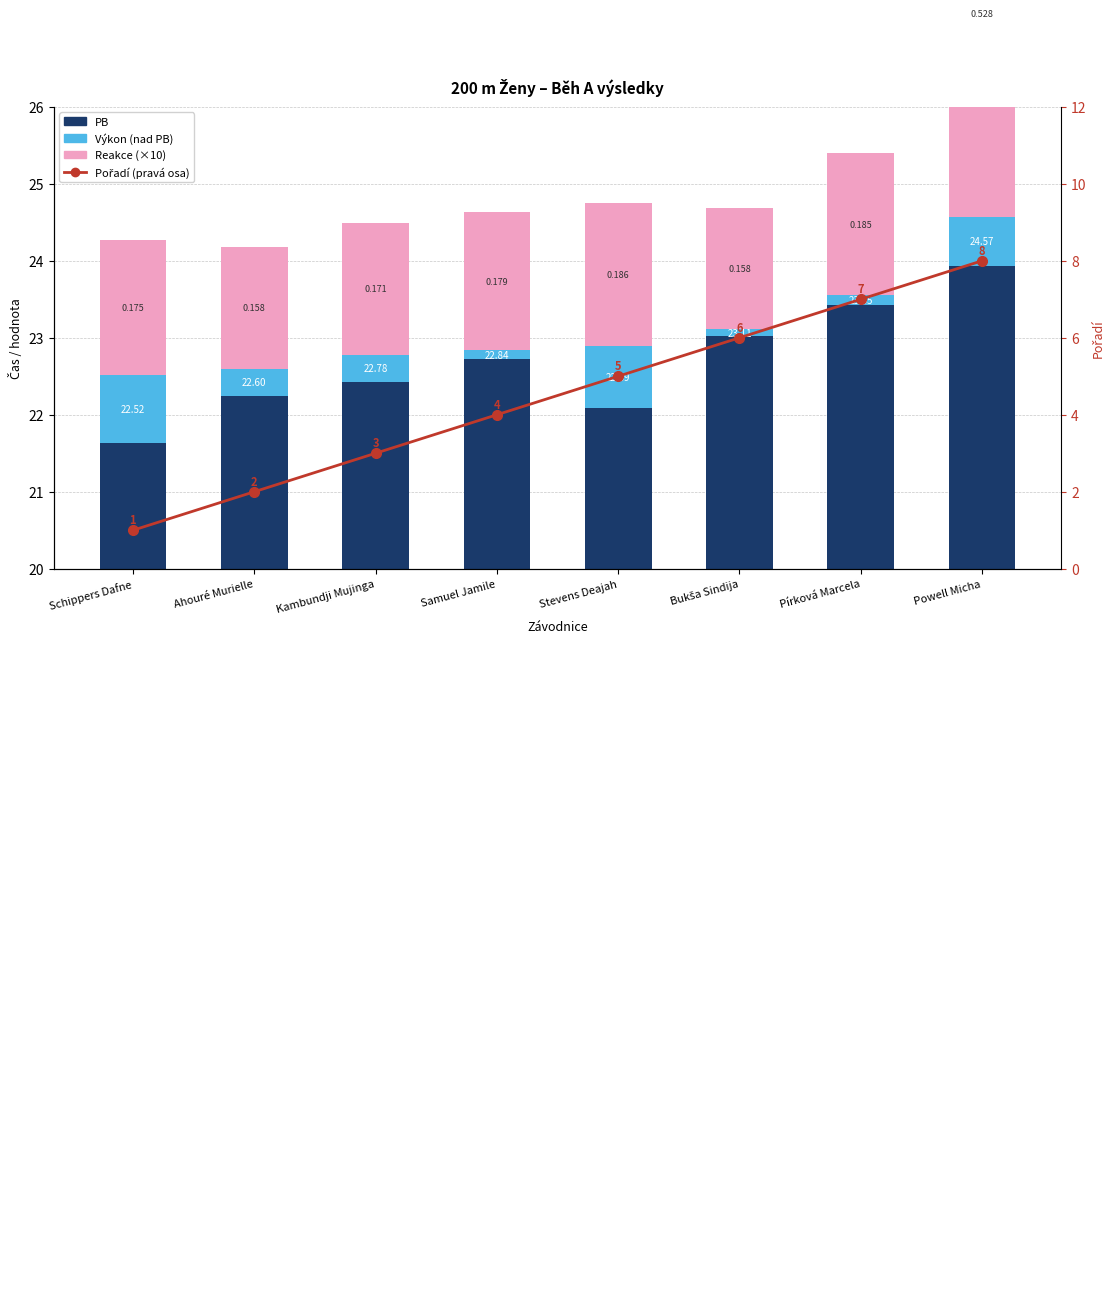

Count the Výkon (nad PB) values in the range 0 to 1.

8